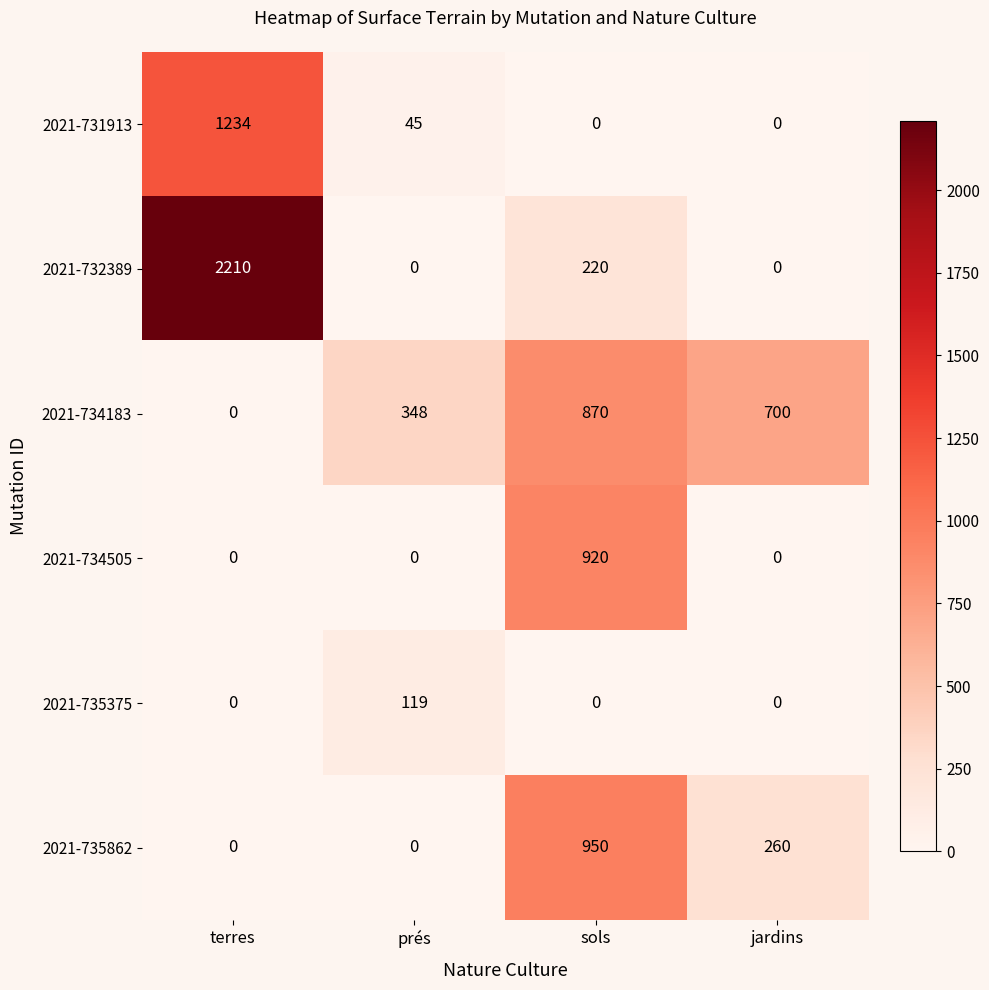

Count the number of categories in the chart.

4